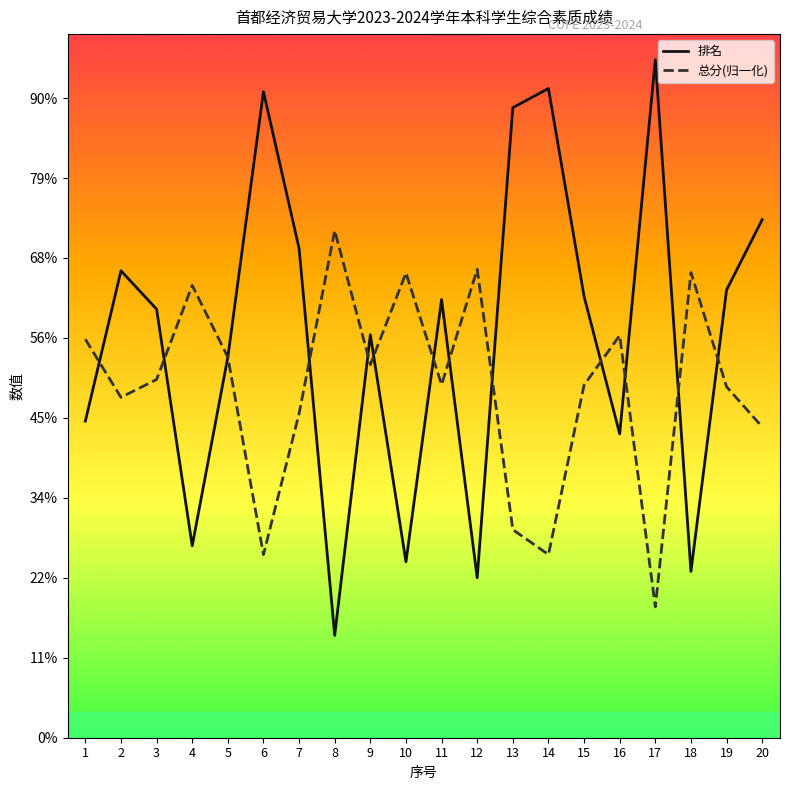

At which category does 排名 reach its first local peak?

2